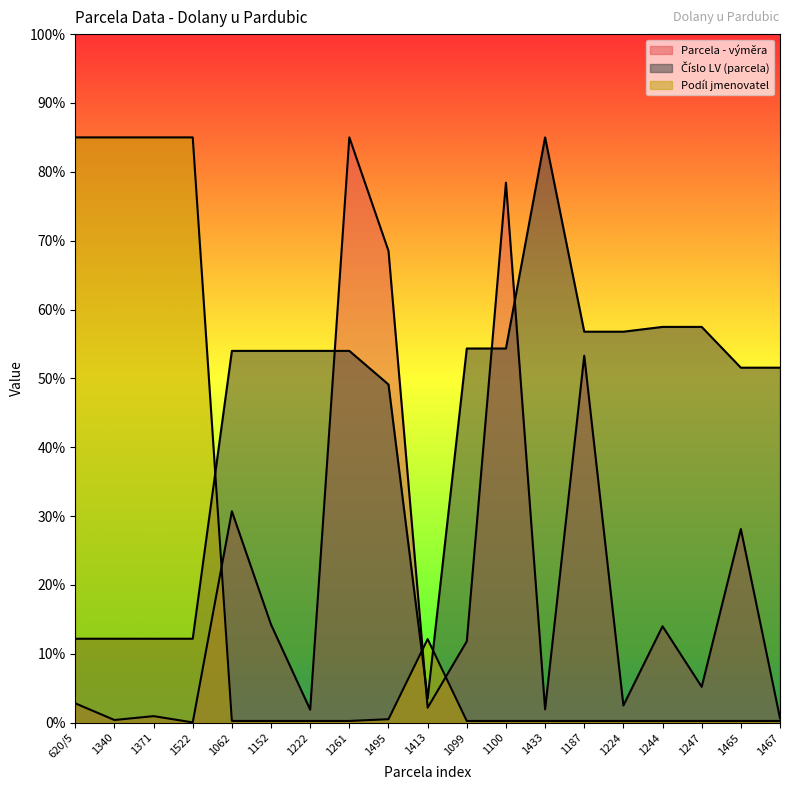

What is the label of the 11th point from the right?

1495